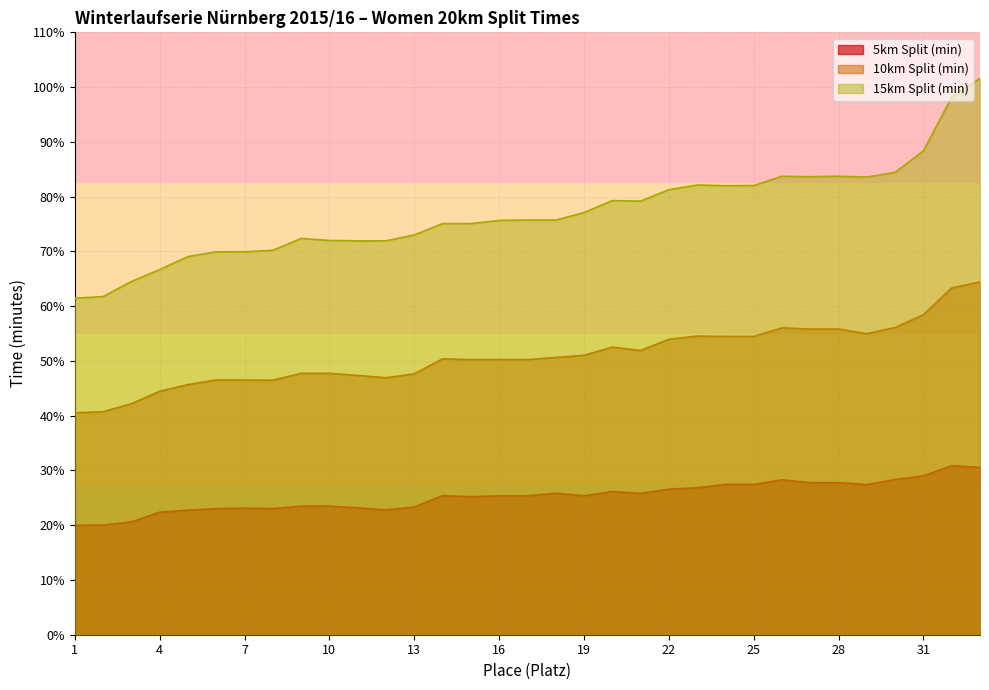

True or false: 10km Split (min) has a value of 50.2 at 15.

True